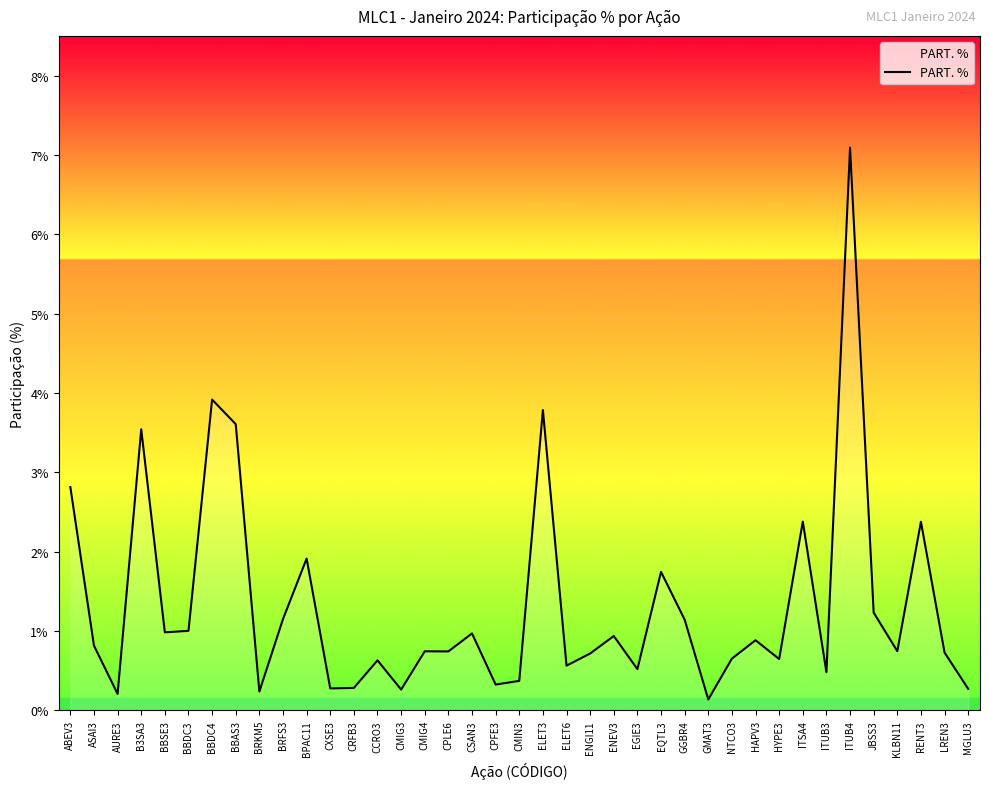

At which category does the chart reach its peak across all series?

ITUB4